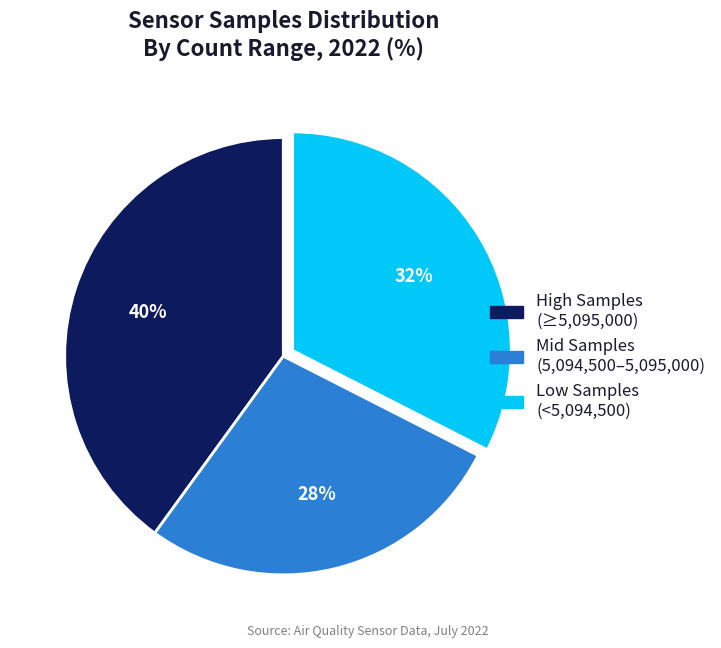

Count the number of slices in the pie.

3